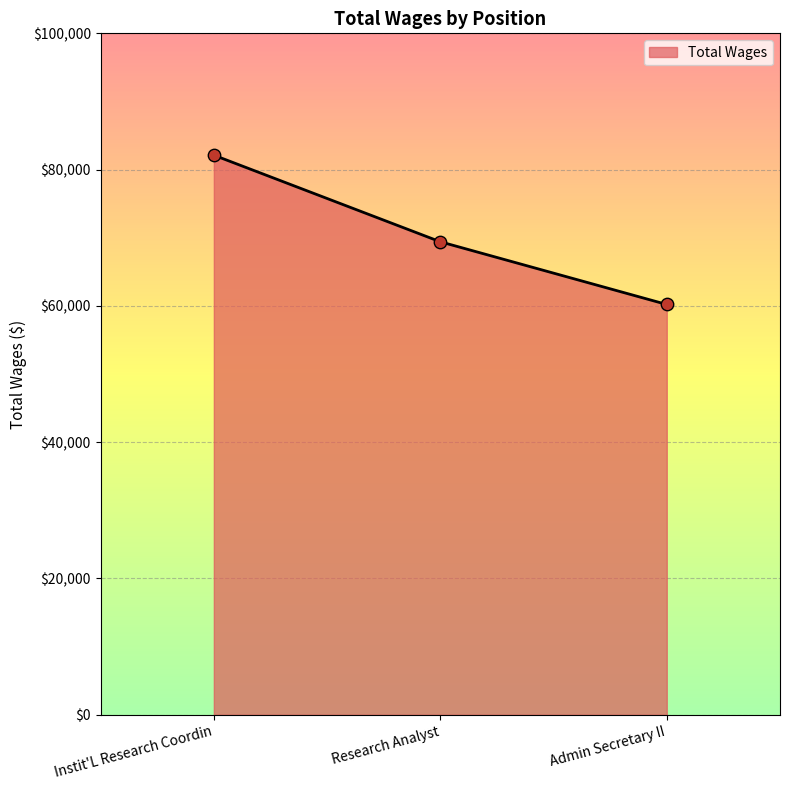

Approximately how many times larger is the value at Research Analyst compared to Instit'L Research Coordin?

0.8